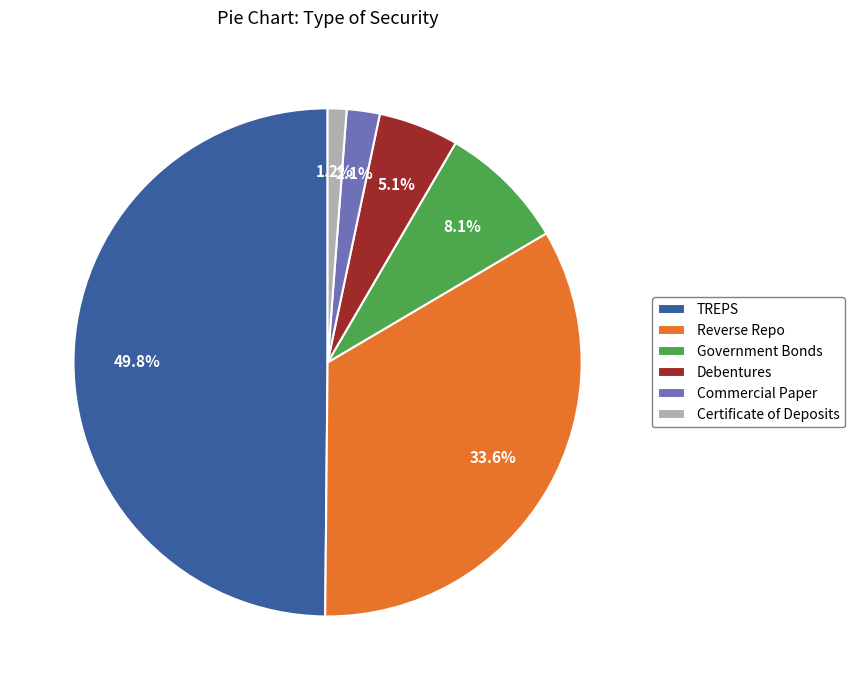

What portion of the pie excludes Commercial Paper?

97.9%